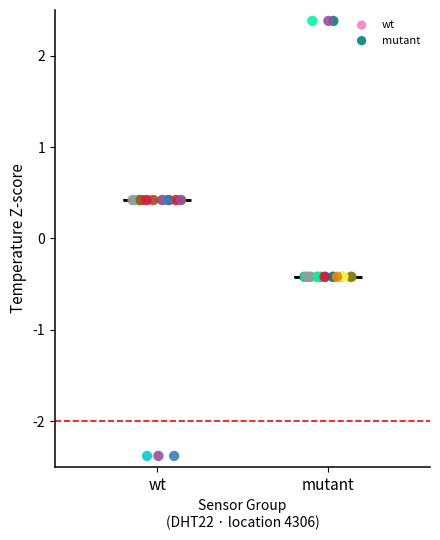

Which series reaches the maximum Y coordinate?

mutant